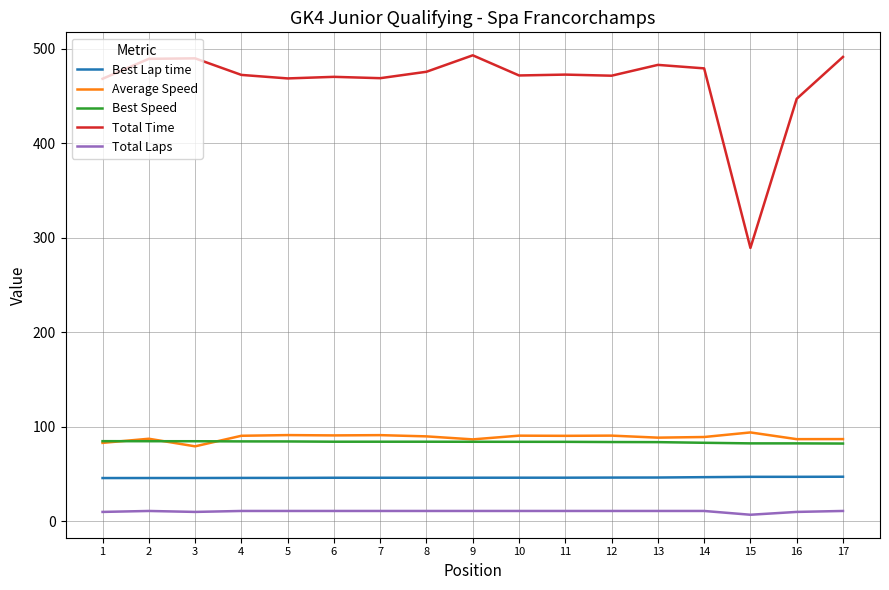

Rank the series by their maximum value, from highest to lowest.

Total Time, Average Speed, Best Speed, Best Lap time, Total Laps